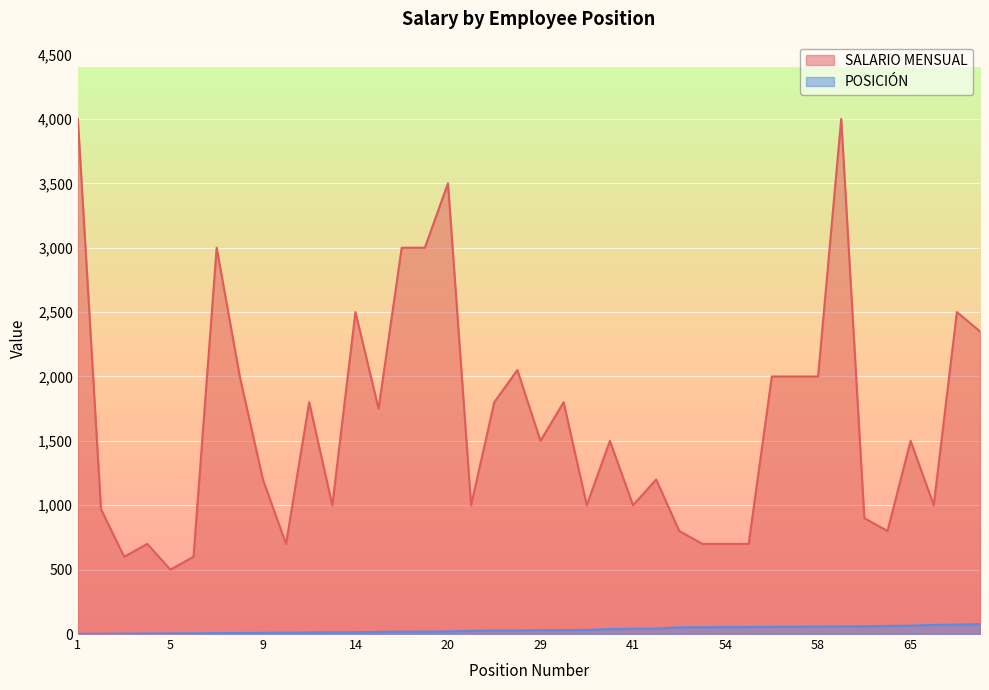

Where is SALARIO MENSUAL nearest to the value 2250?

77